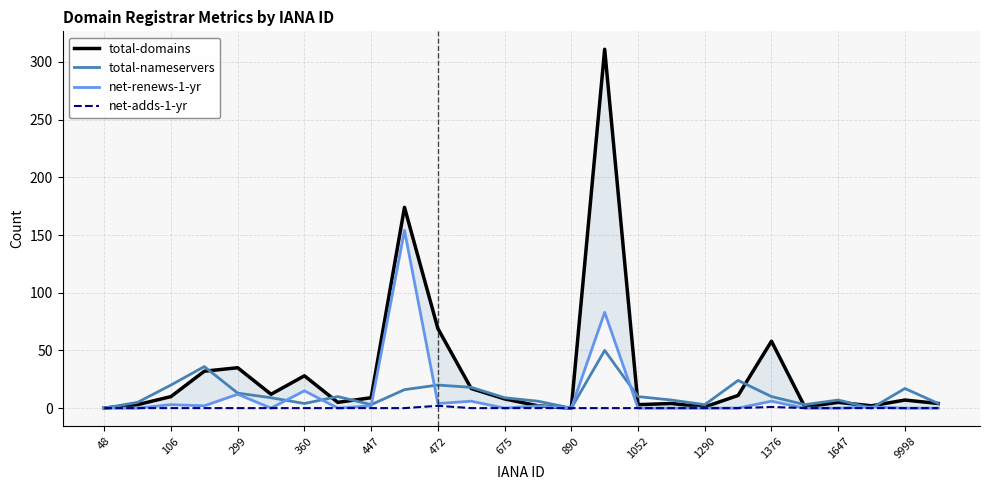

True or false: total-nameservers and net-adds-1-yr cross at least once.

False